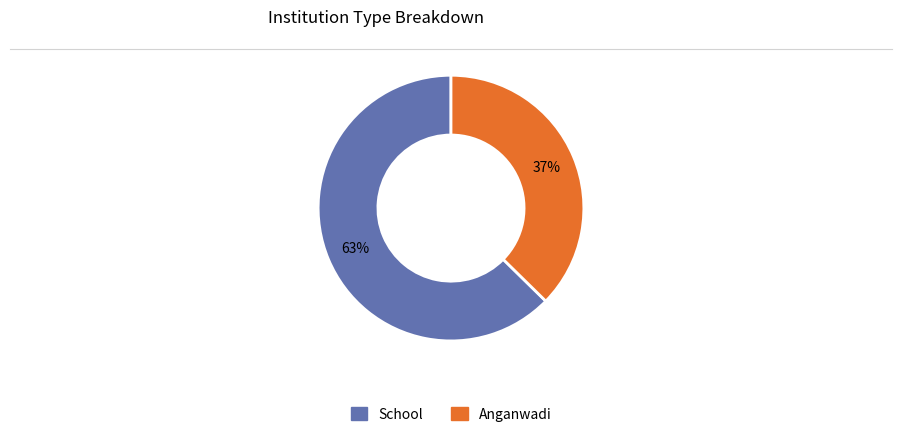

Is it true that School is 63% of the pie?

True